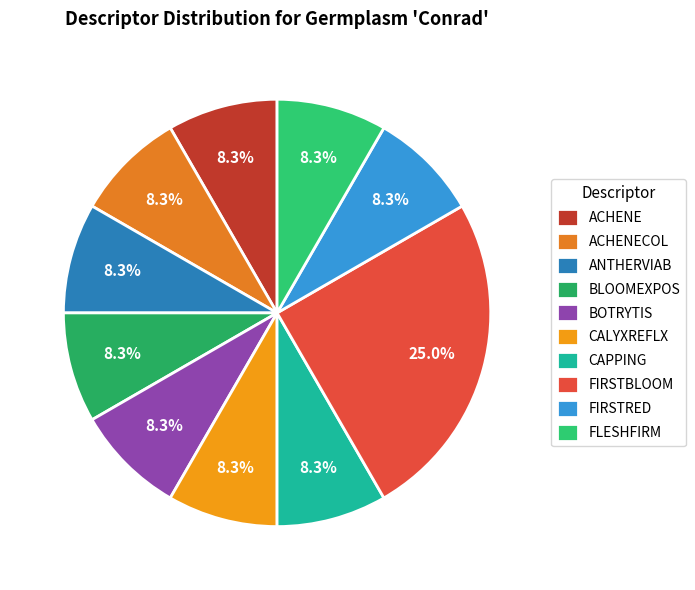

To the nearest percent, what portion does ACHENE represent?

8%